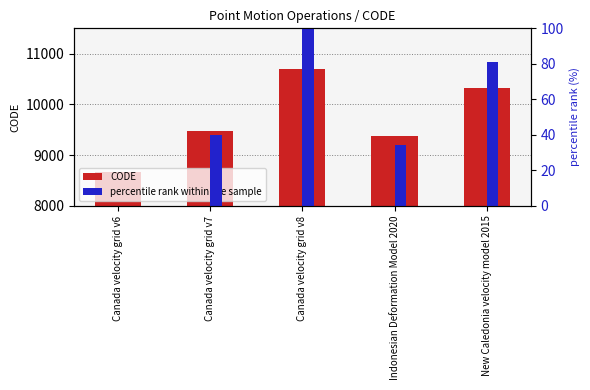

Reading right to left, list all the values displayed in this chart.

CODE: 10323.0	9375.0	10707.0	9483.0	8676.0
percentile rank within the sample: 81.1	34.4	100.0	39.7	0.0